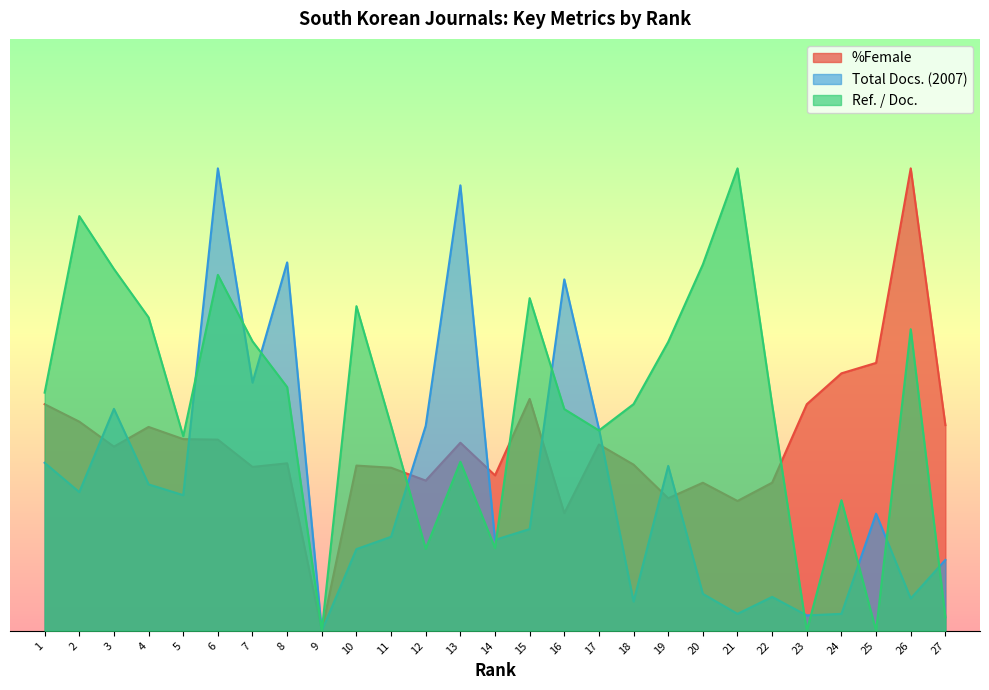

Is the value of %Female at 22 greater than the value of Total Docs. (2007) at 22?

Yes